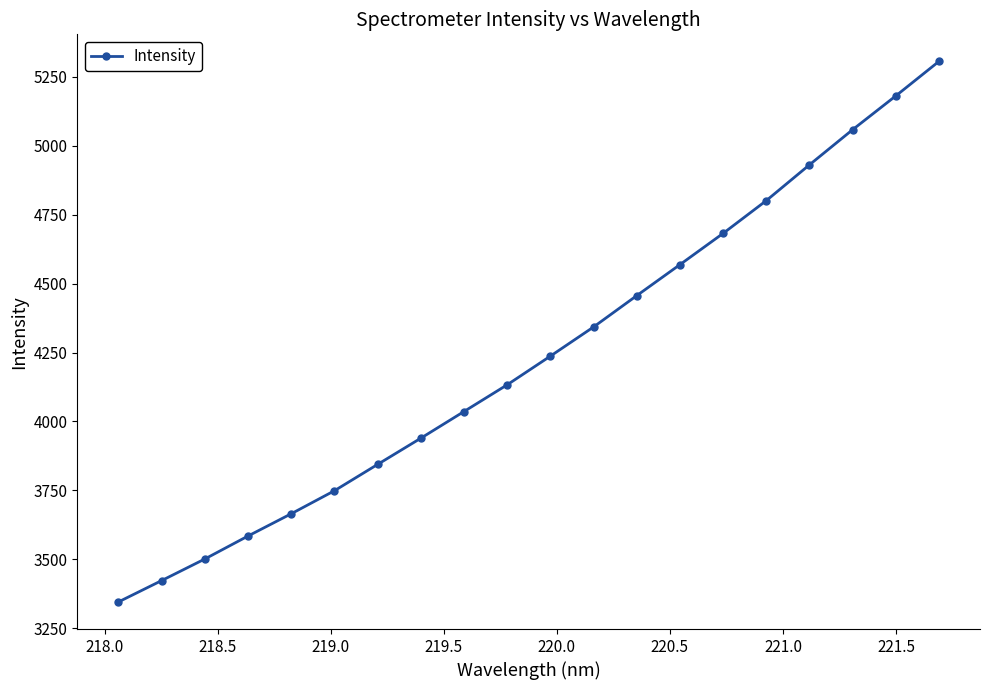

What is the maximum value shown in the chart?

5305.8